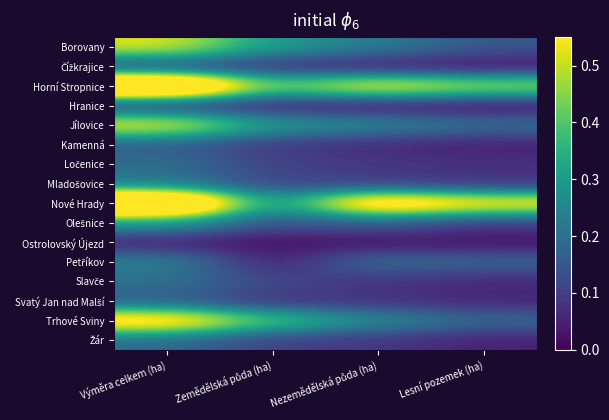

How many distinct data groups are displayed?

16